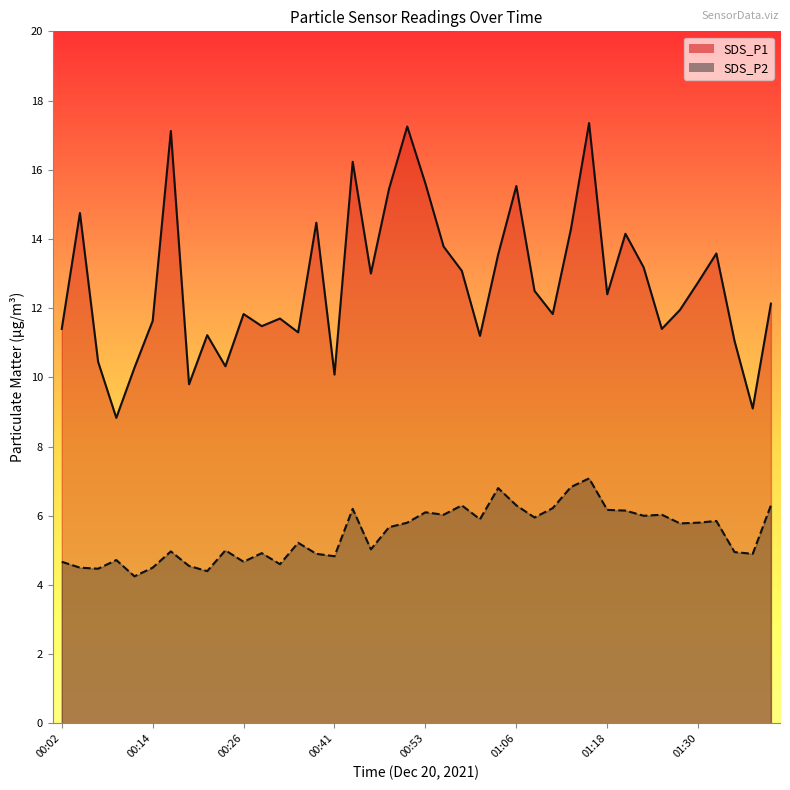

How many distinct data groups are displayed?

2